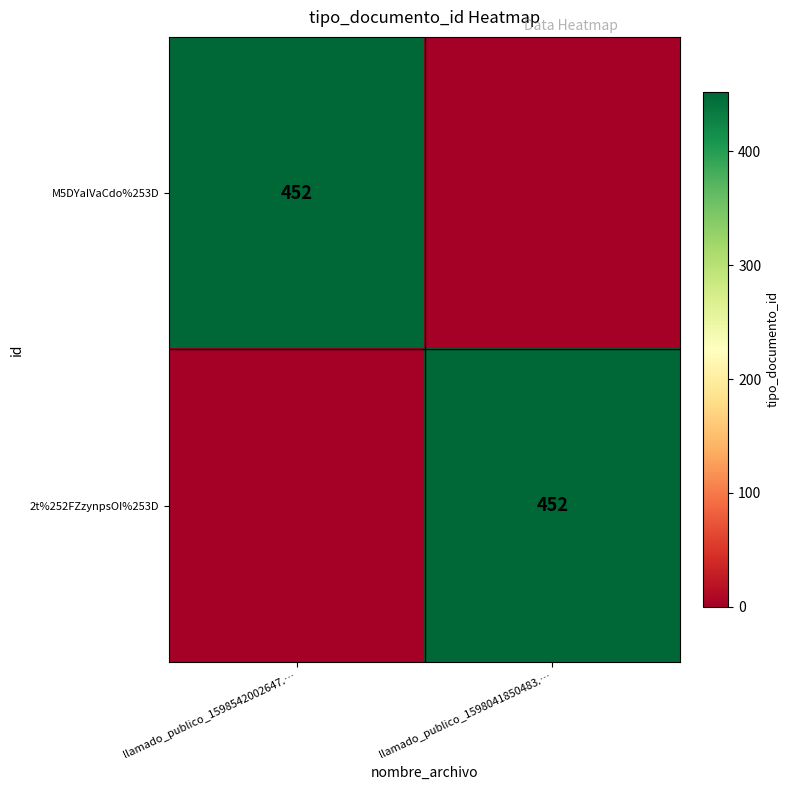

The M5DYaIVaCdo%253D series shows 741 at llamado_publico_1598542002647.…. True or false?

False